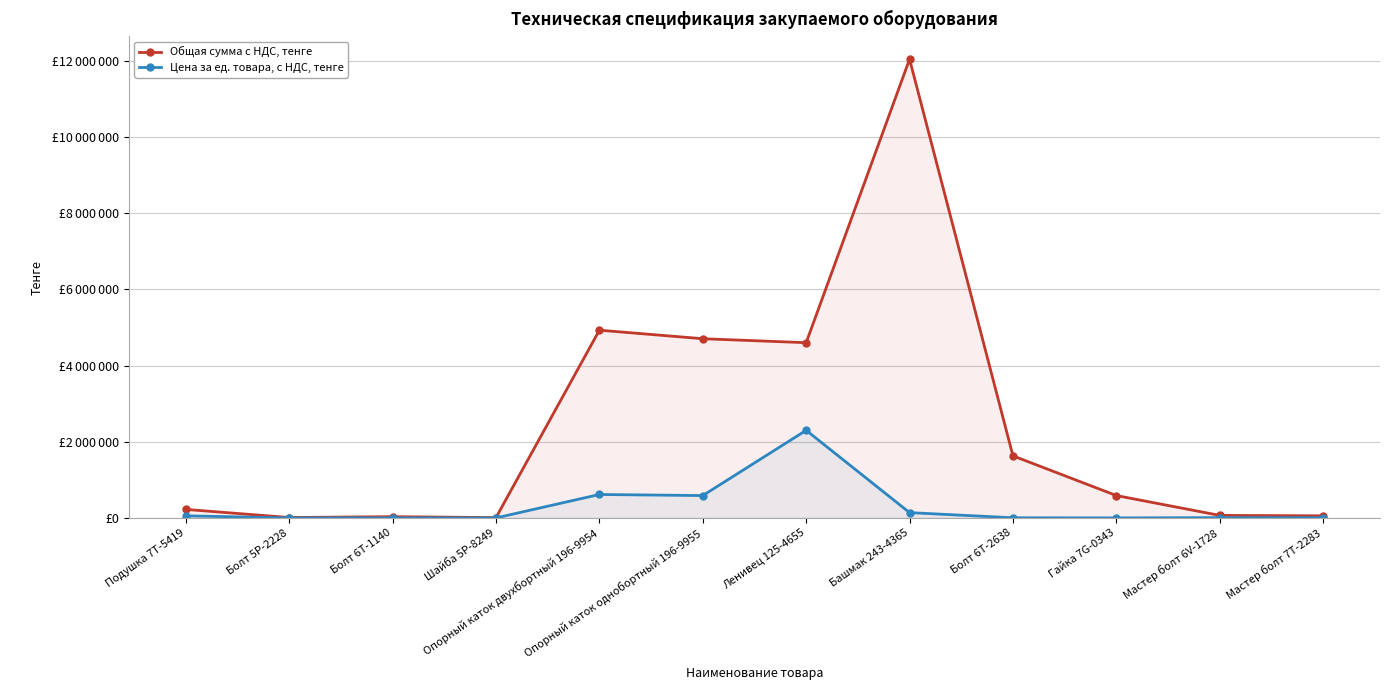

How many data points in Общая сумма с НДС, тенге are less than 588000?

6